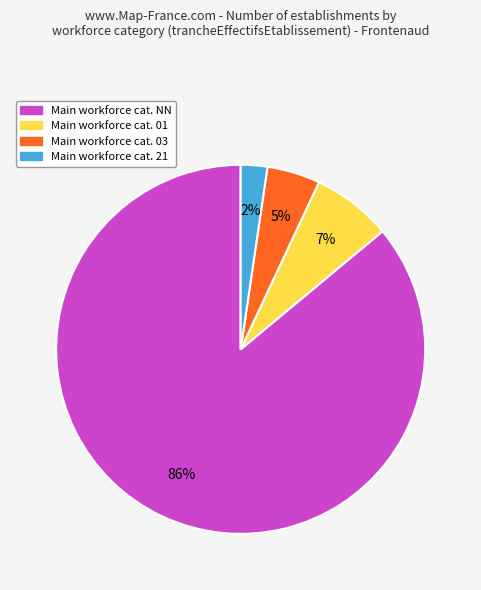

Count the number of slices in the pie.

4